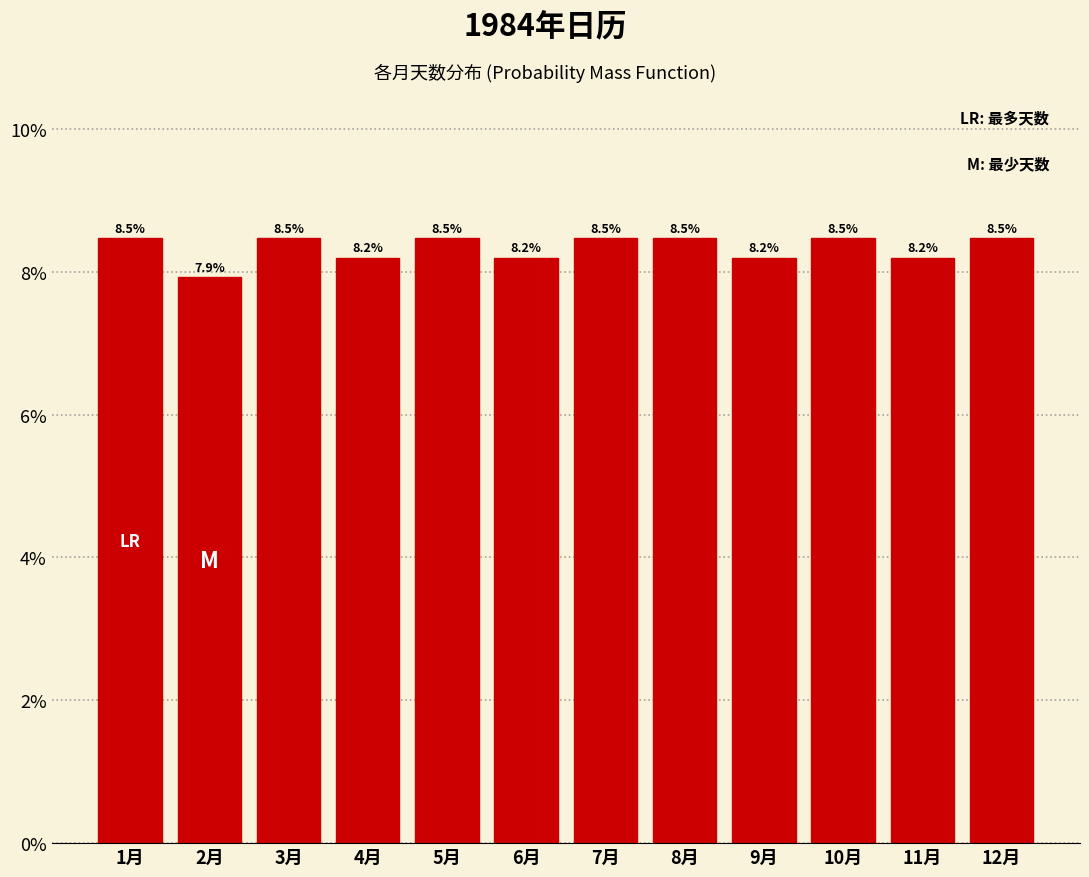

Are the bars horizontal?

No